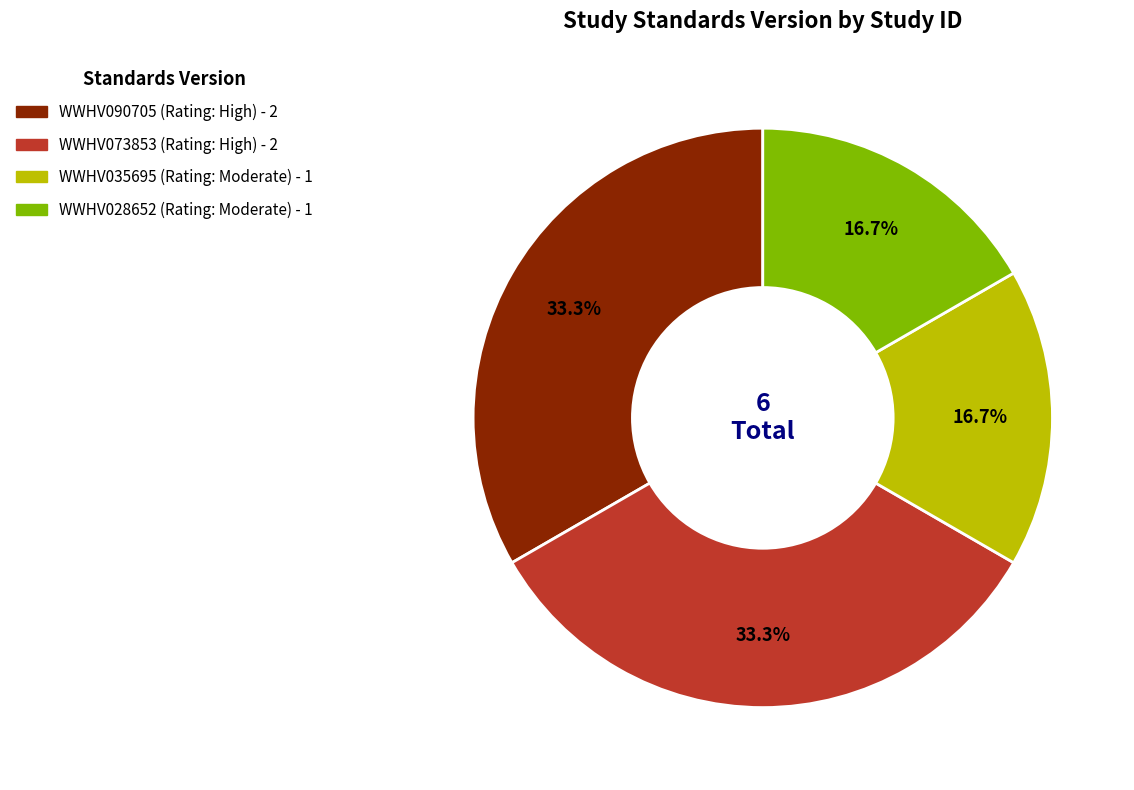

The WWHV073853 slice represents 33% of the pie. True or false?

True